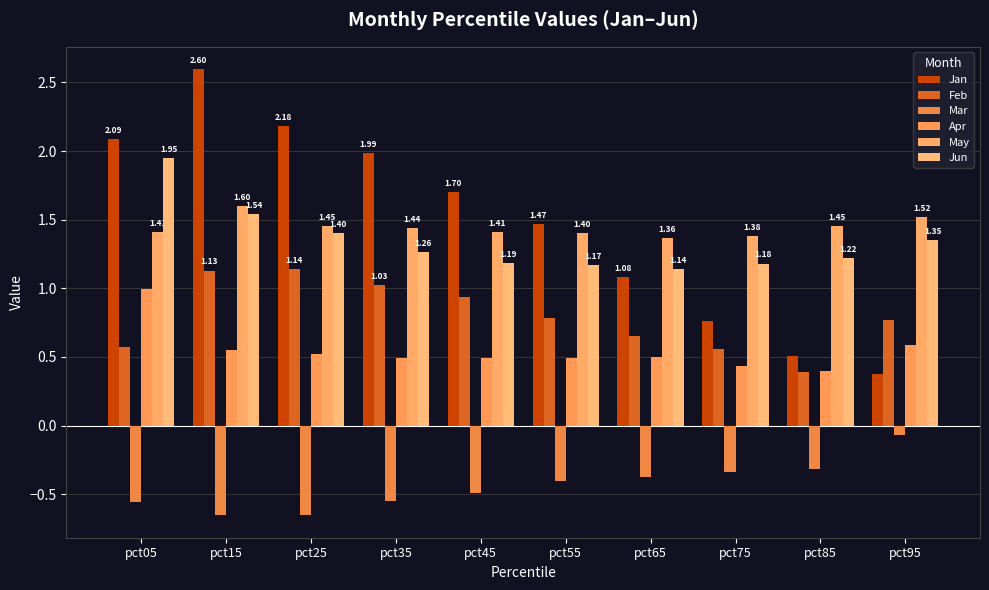

What is the difference between the maximum and minimum values in the Jan series?

2.2